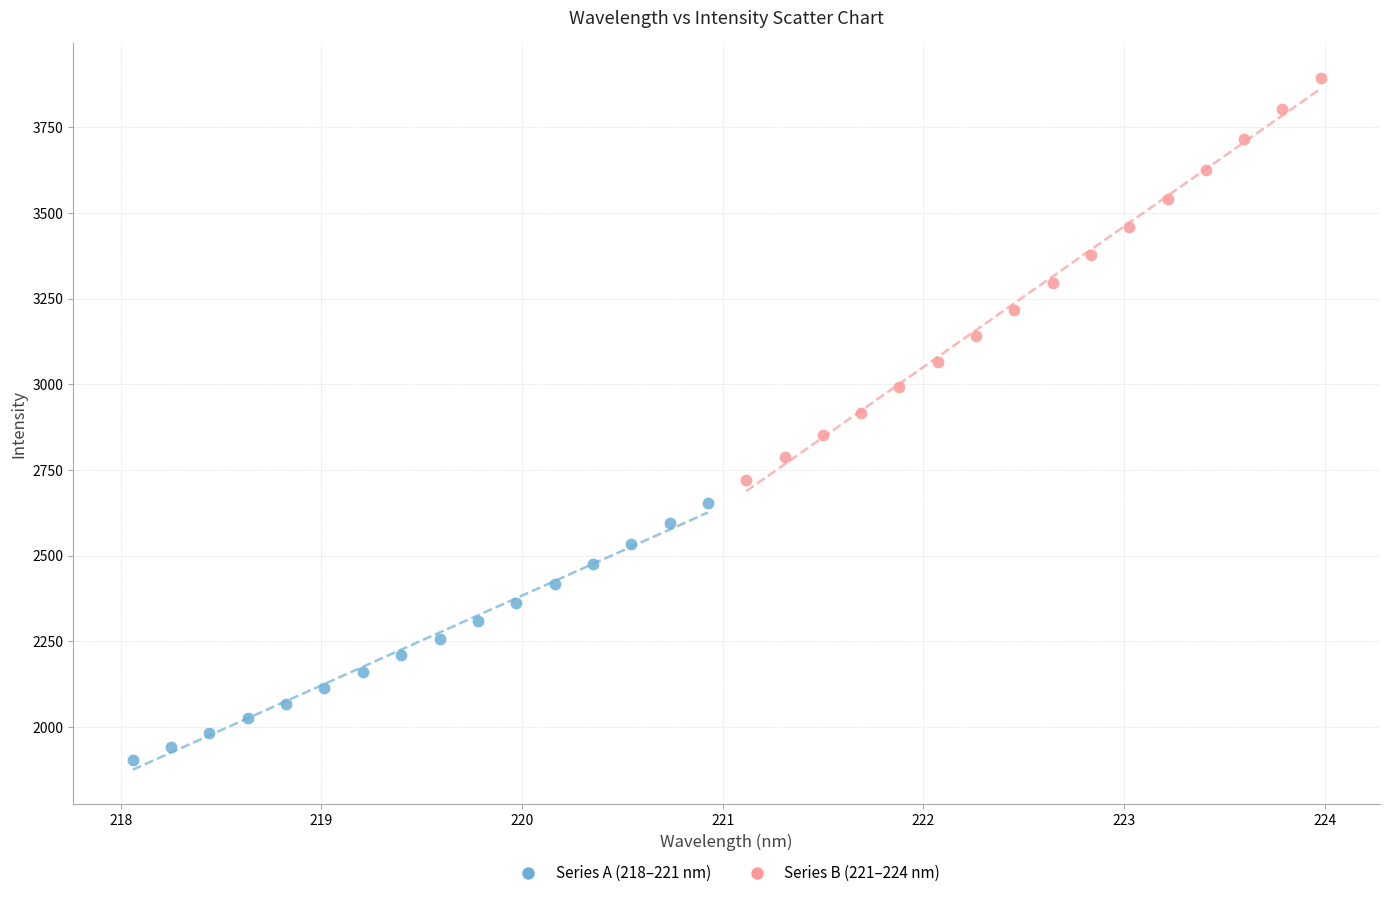

Which series reaches the minimum Y coordinate?

Series A (218–221 nm)